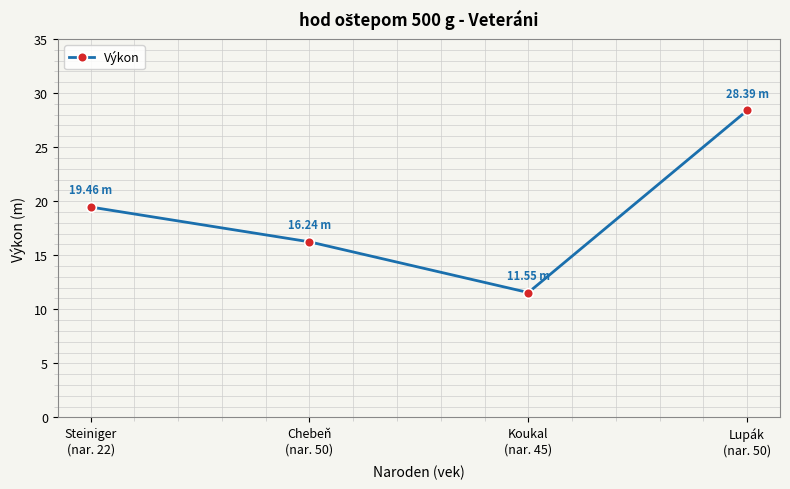

What is the label of the 3rd point from the right?

Chebeň
(nar. 50)